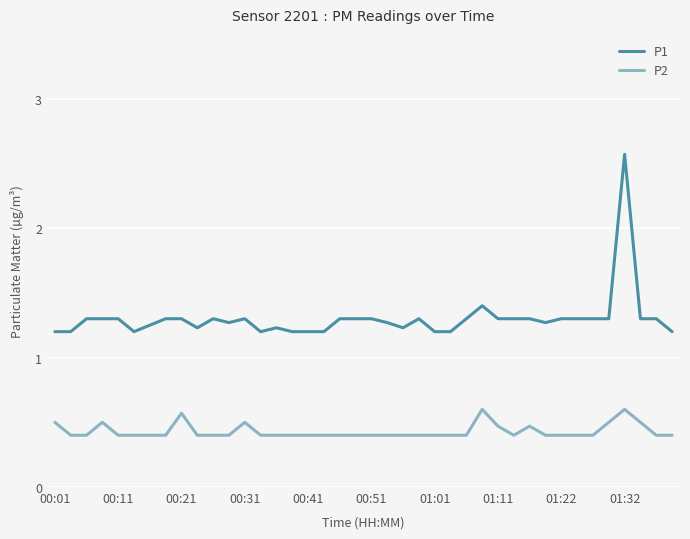

What is the maximum value for P1?

2.6